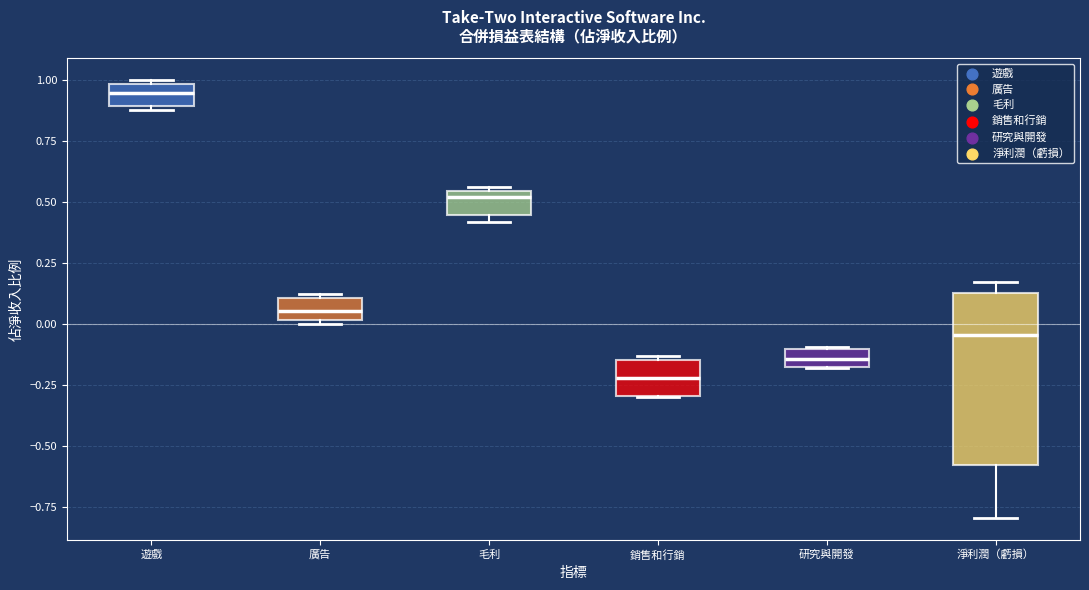

Which box has the lowest median line?

銷售和行銷